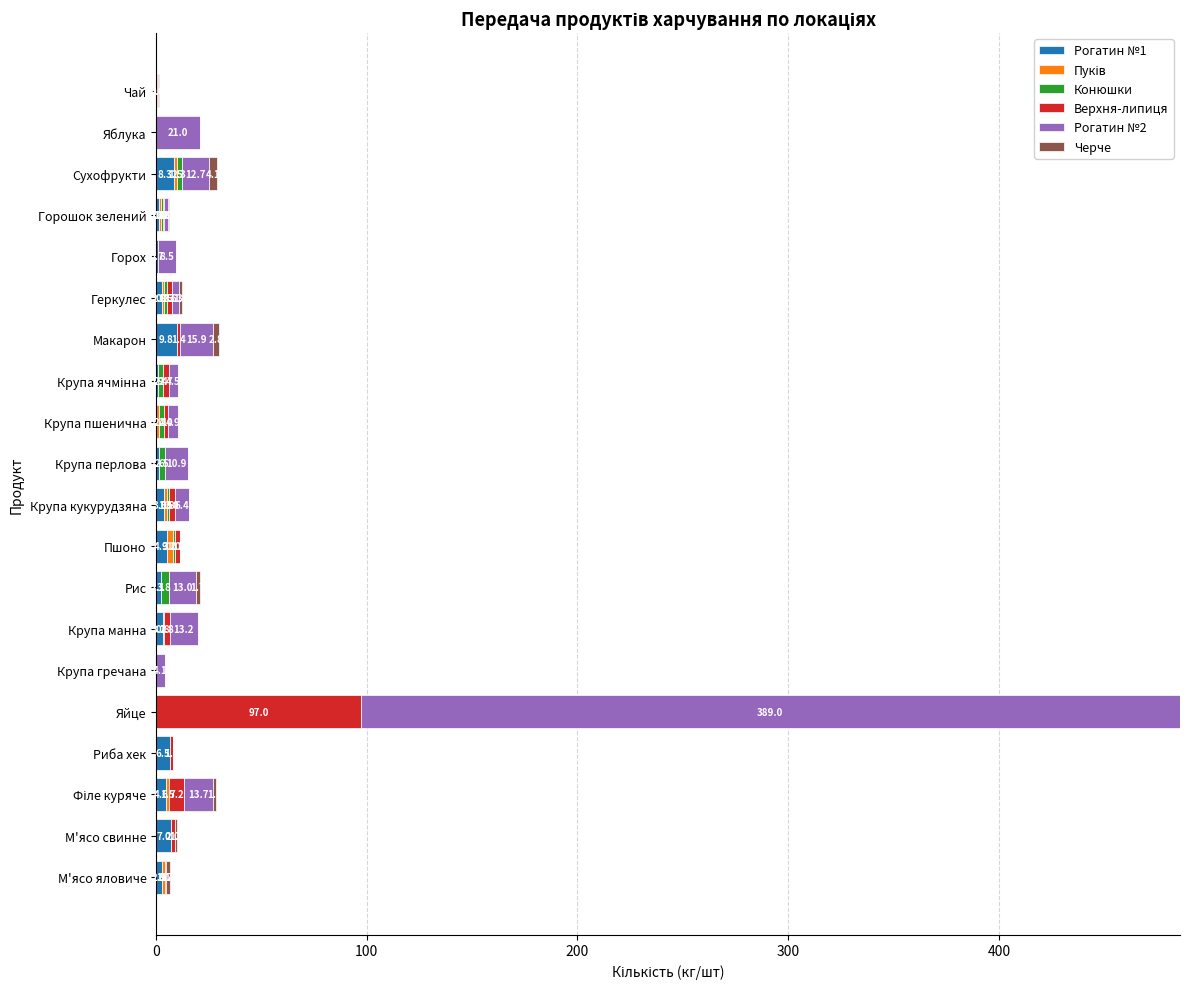

What is the total value across all series at Чай?

1.2